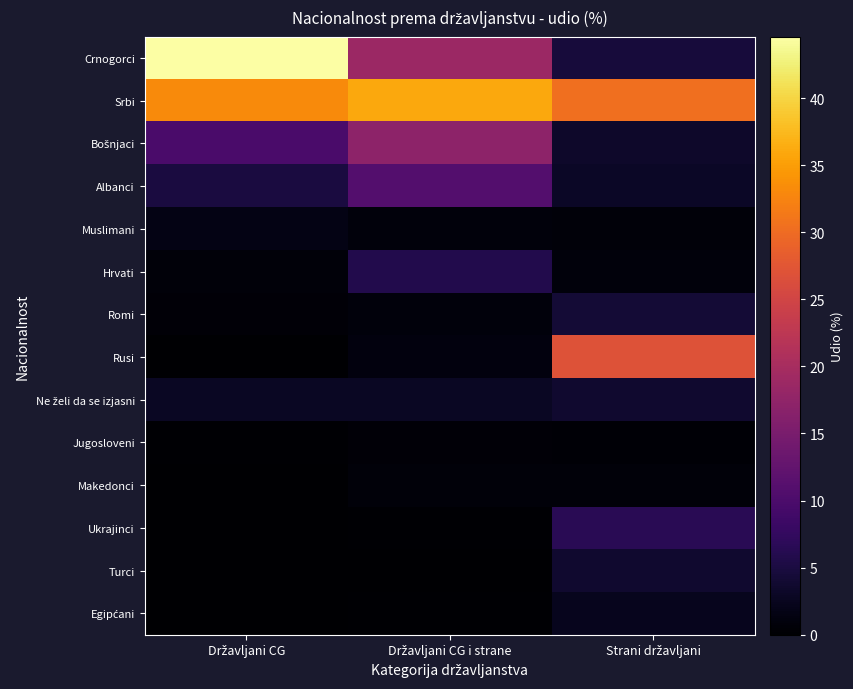

What is the total value across all series at Strani državljani?

91.5